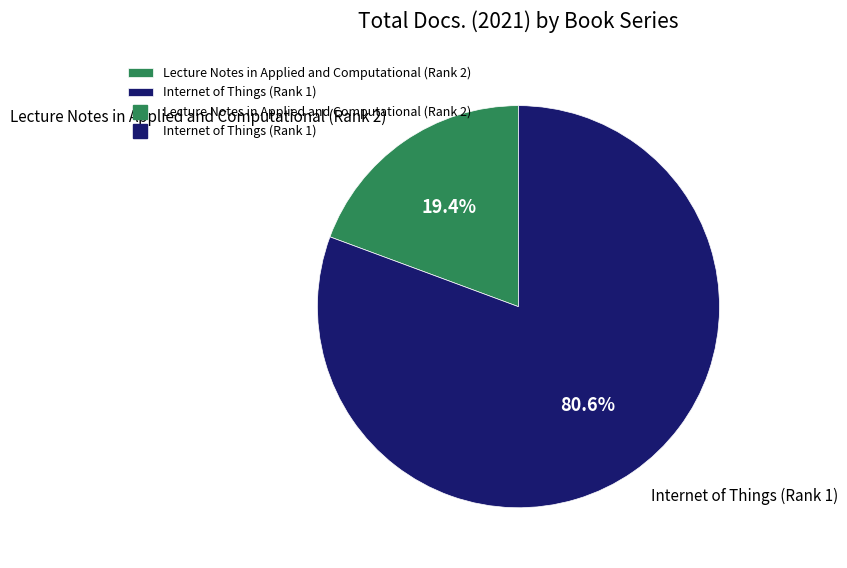

What percentage do Lecture Notes in Applied and Computational (Rank 2) and Internet of Things (Rank 1) together represent?

100.0%